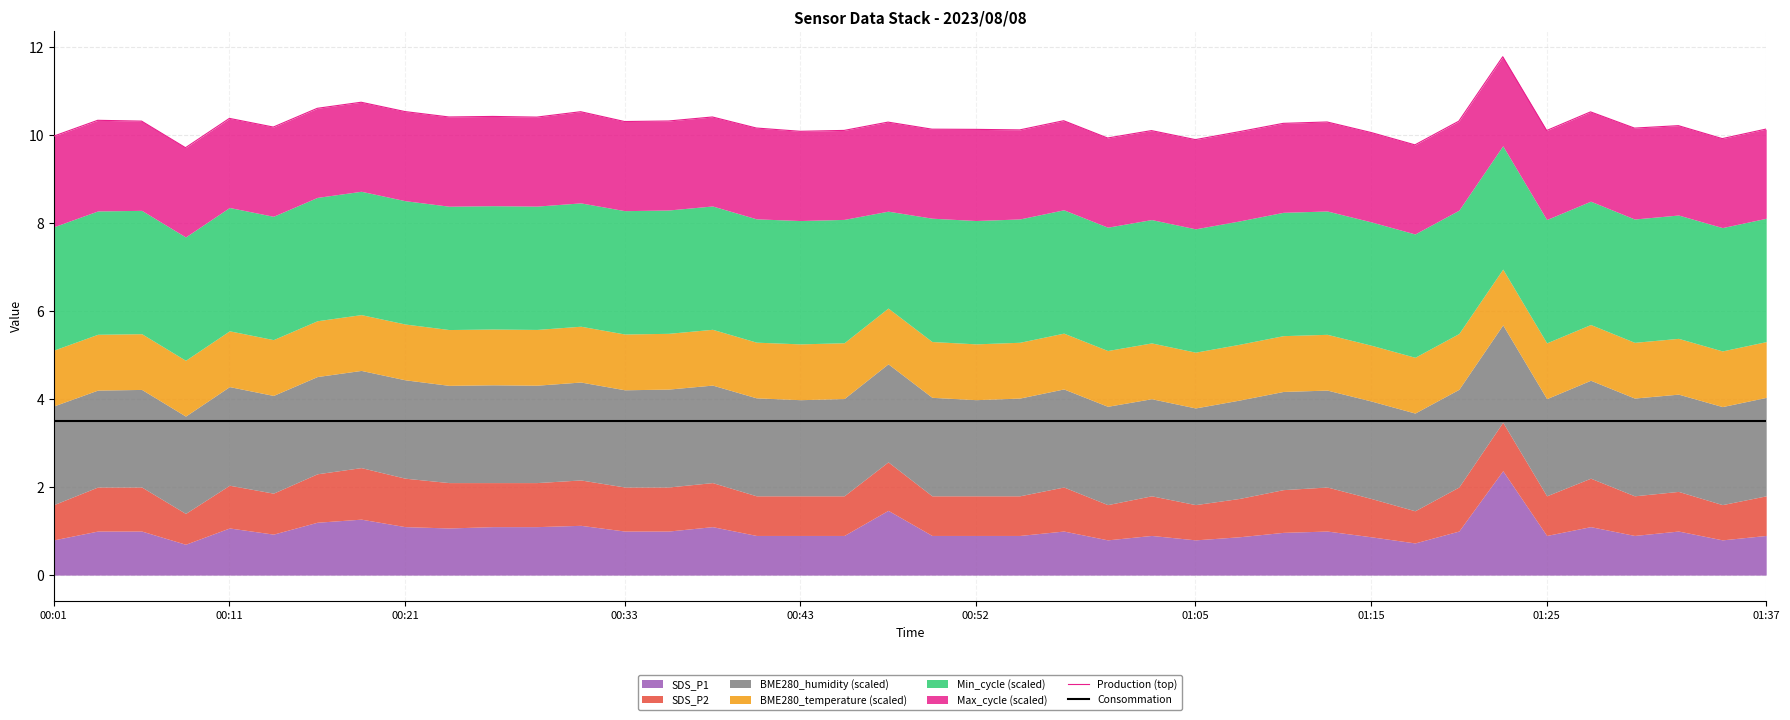

Which series has the largest total across all categories?

Production (top)